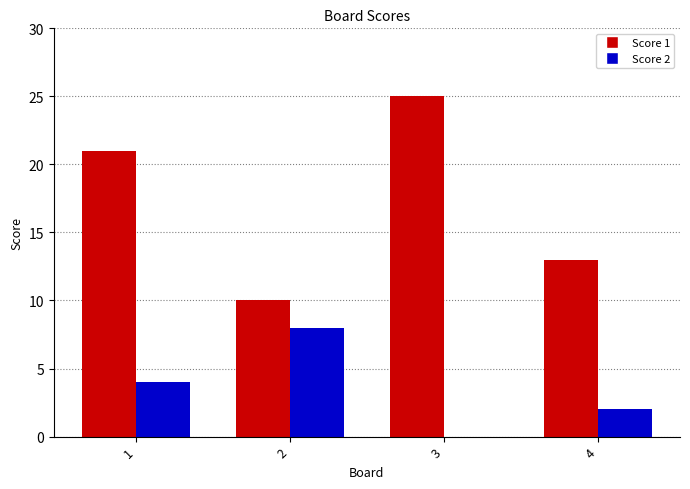

The Score 1 series shows 13 at 4. True or false?

True